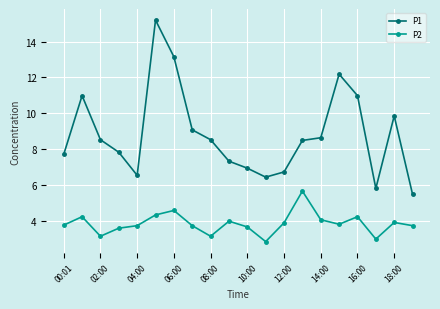

What is the lowest value of the P1 series?

5.5